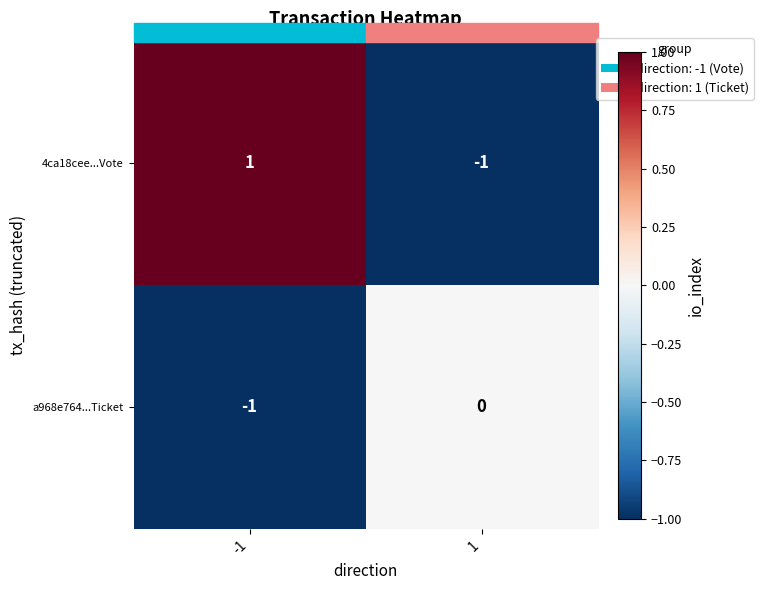

The a968e764...Ticket series shows 0 at -1. True or false?

False